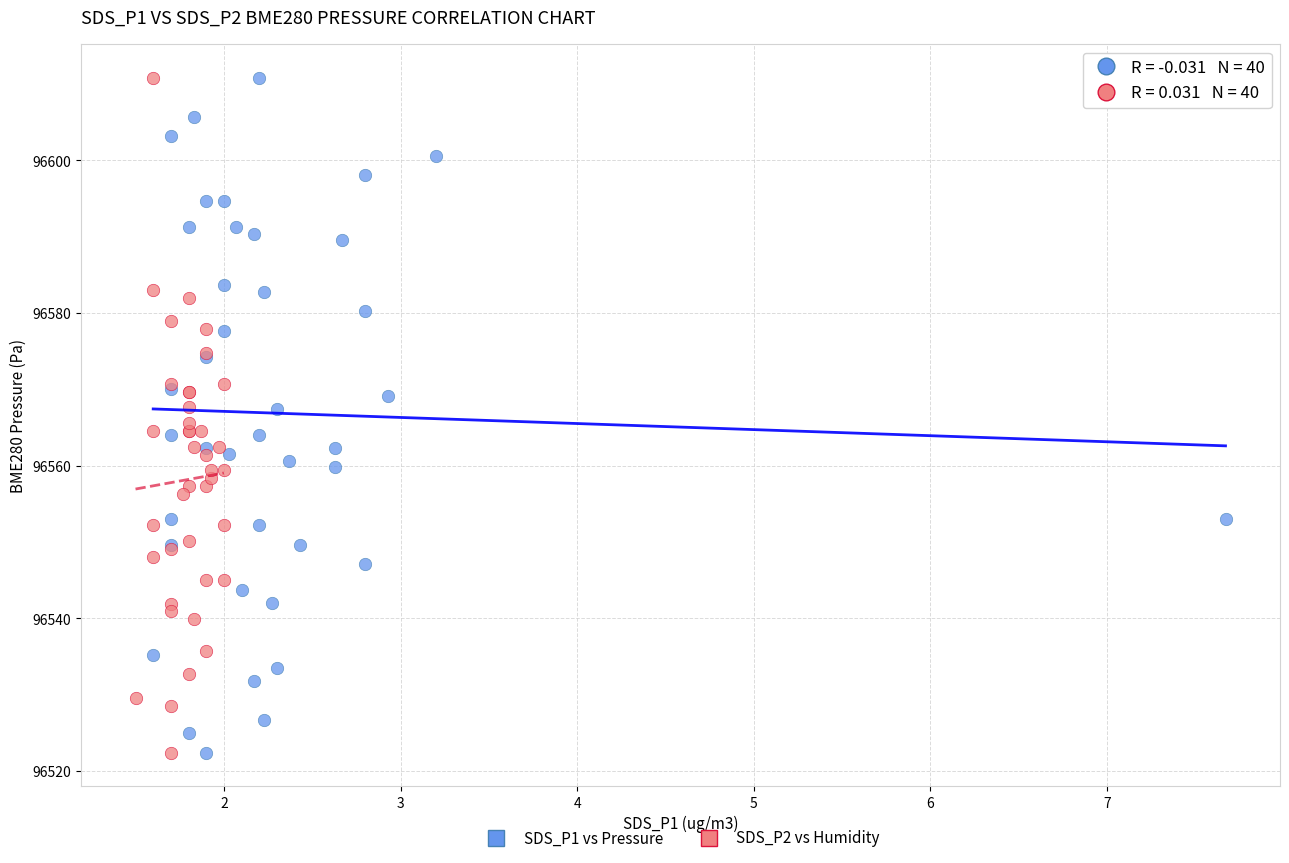

What are all the series names shown in the legend?

SDS_P1 vs Pressure, SDS_P2 vs Humidity